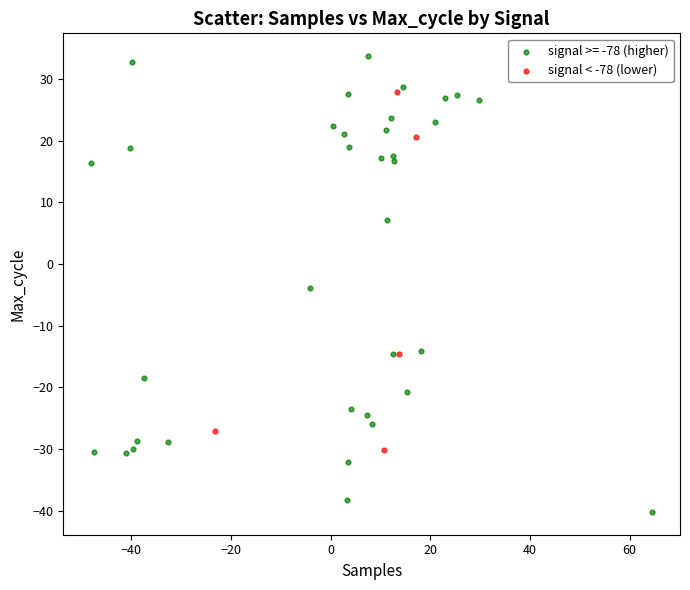

Which series contains the lowest Y value?

signal >= -78 (higher)